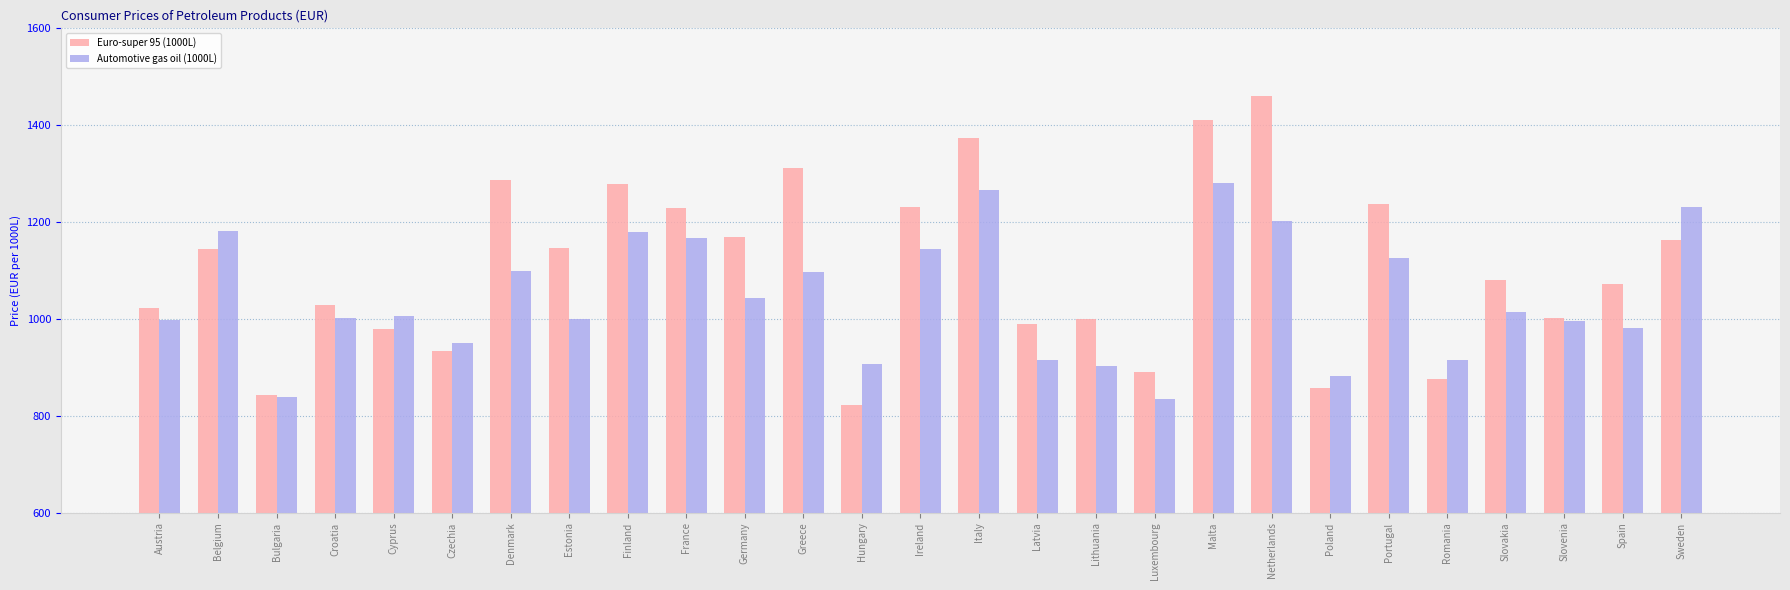

What are all the series names shown in the legend?

Euro-super 95 (1000L), Automotive gas oil (1000L)